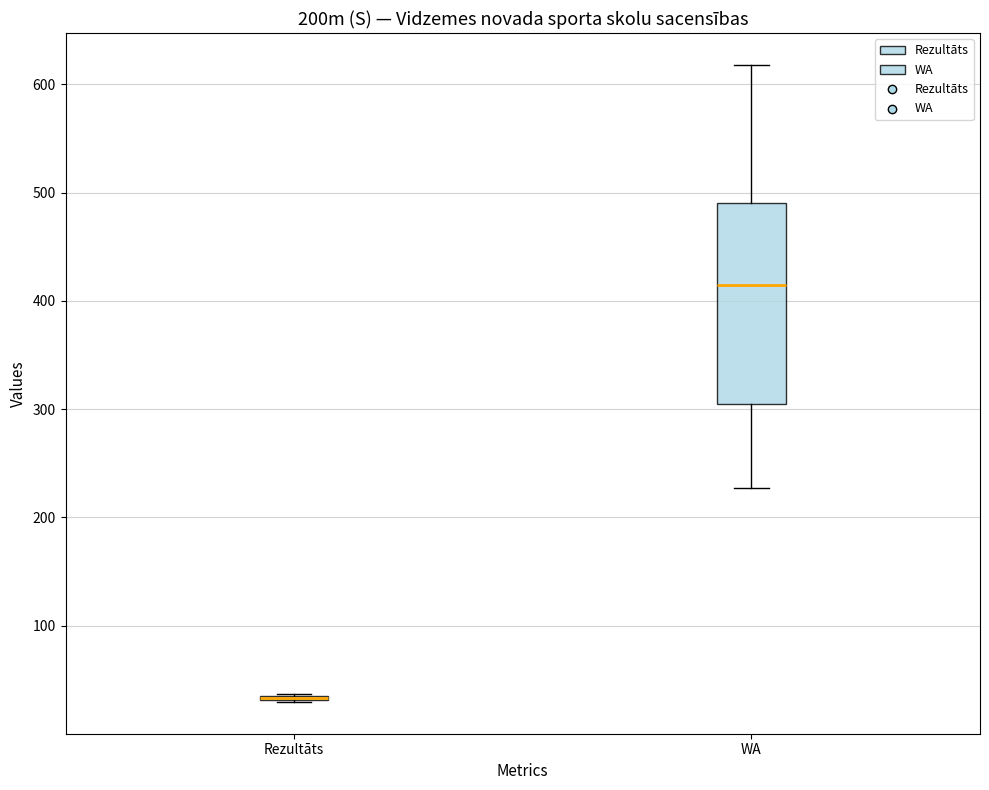

Which box is the tallest, from its lower edge to its upper edge?

WA